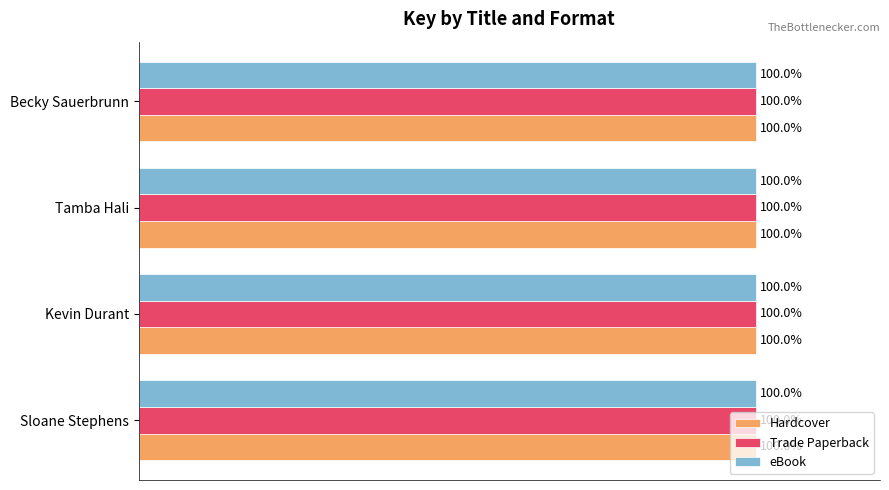

At which label is Hardcover closest to 99?

Becky Sauerbrunn